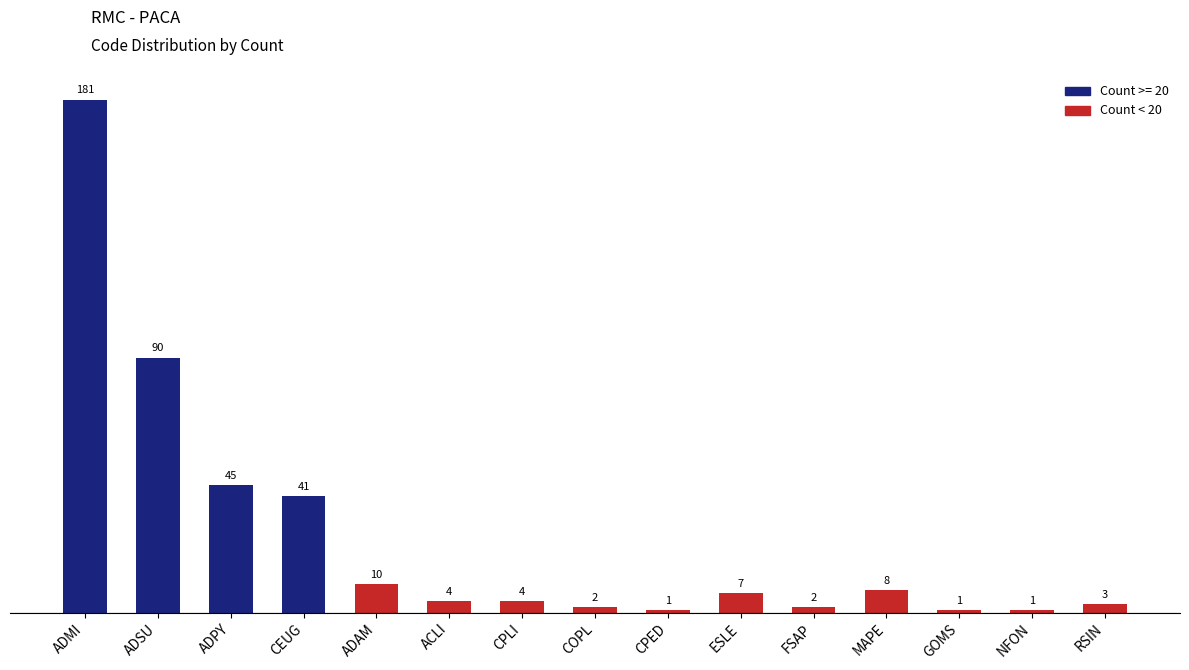

At which label is the value closest to 91?

ADSU